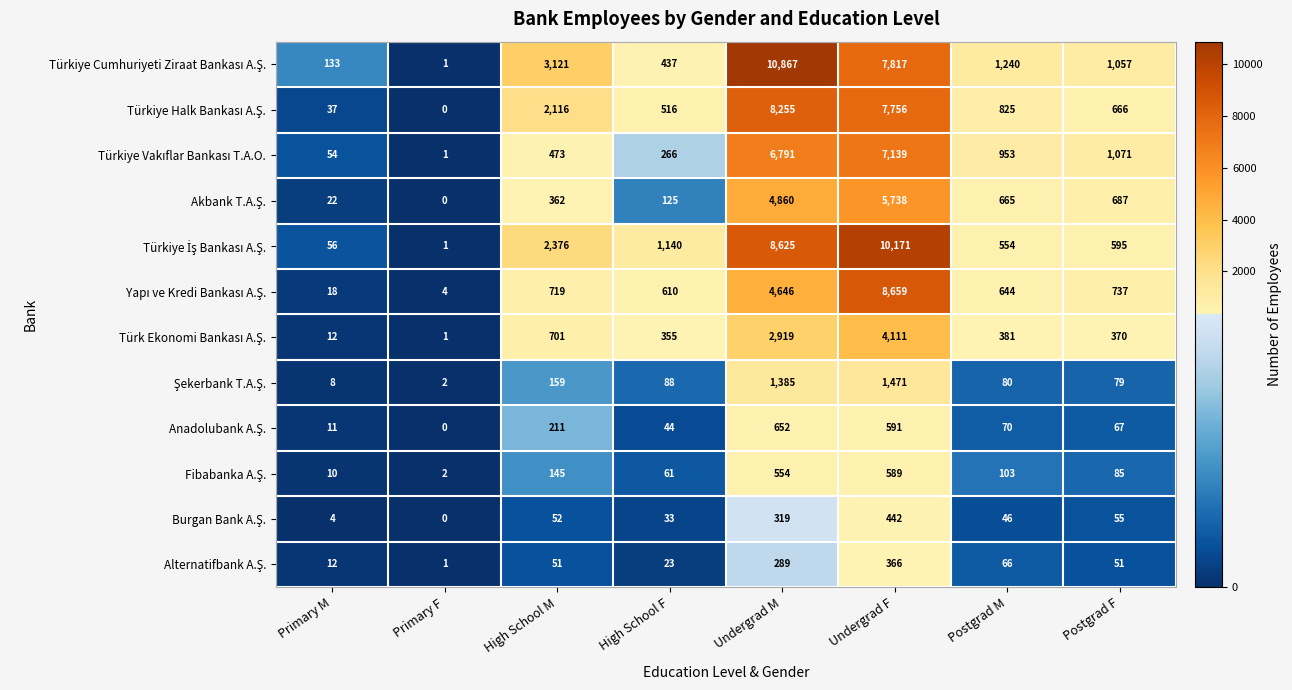

What is the spread (max minus min) of values at Undergrad M?

10578